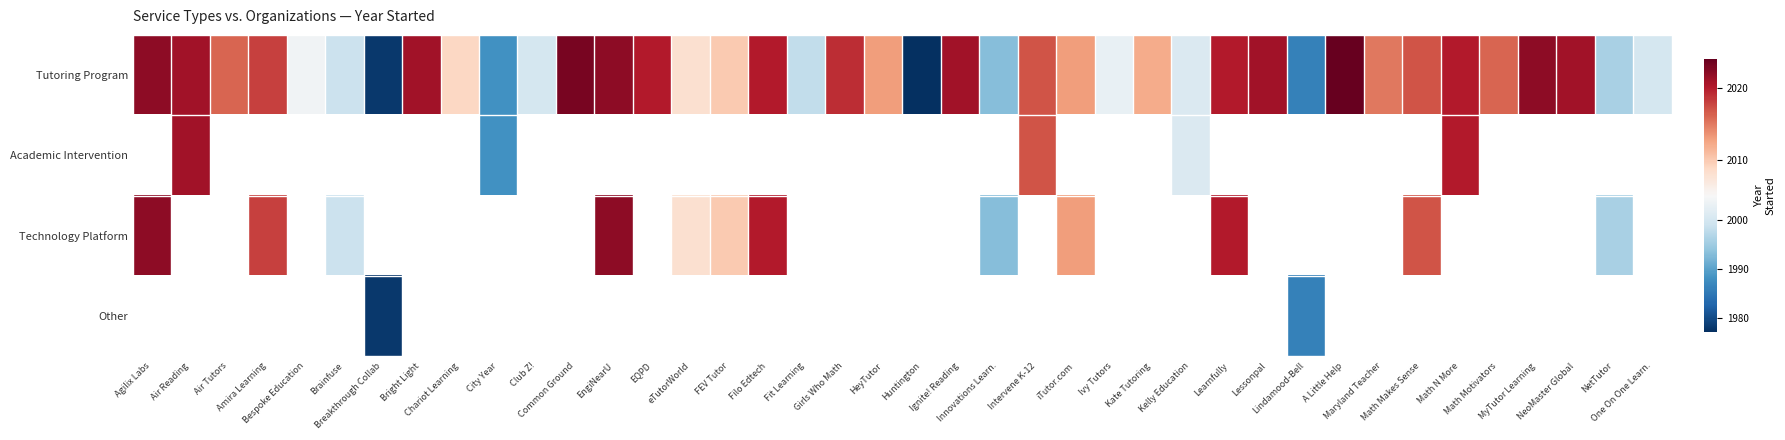

Which series has the largest total across all categories?

Tutoring Program